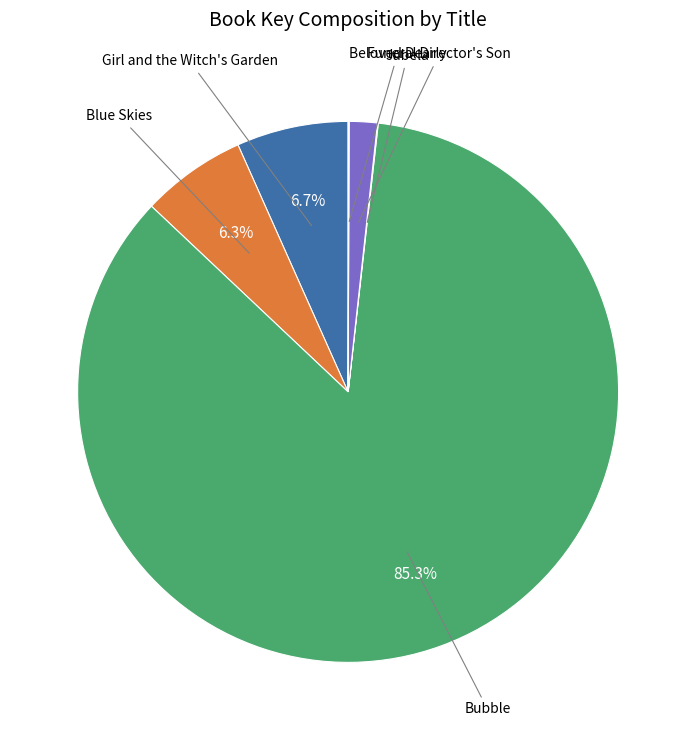

Between Funeral Director's Son and Bubble, which is larger?

Bubble